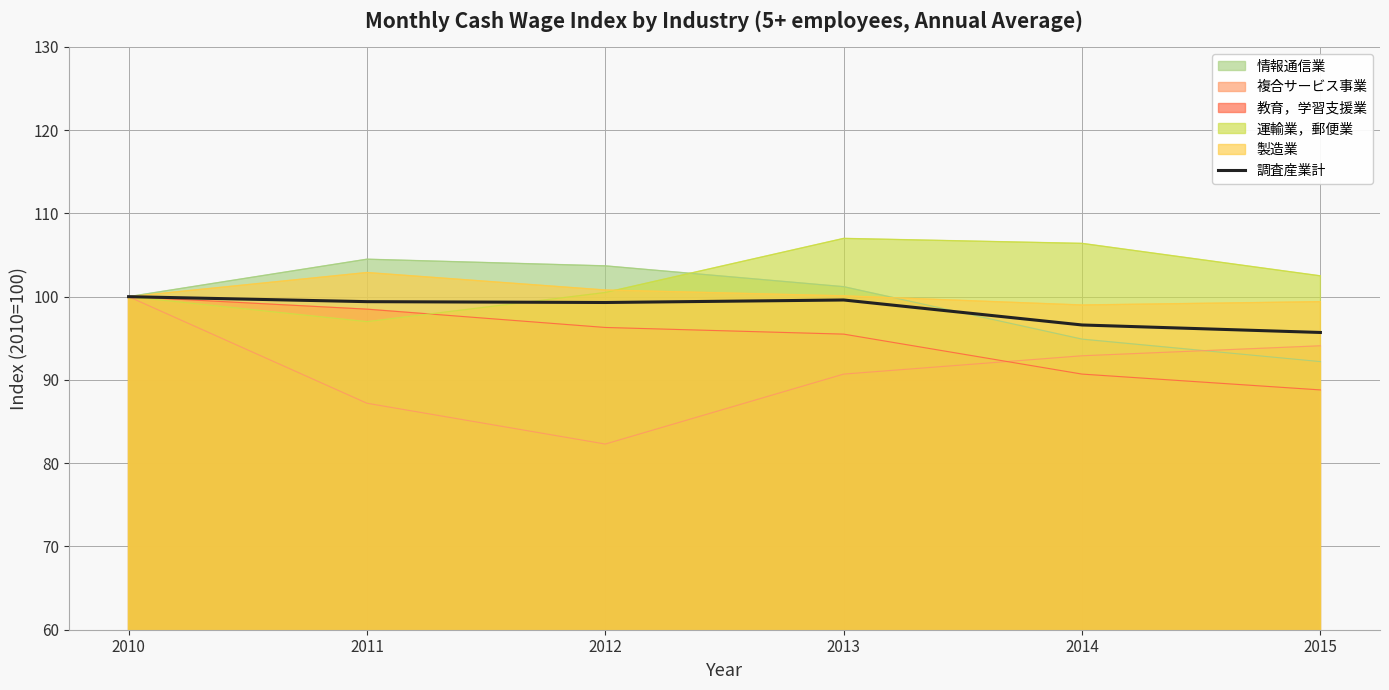

List the labels in order of value, largest first.

2010, 2013, 2011, 2012, 2014, 2015